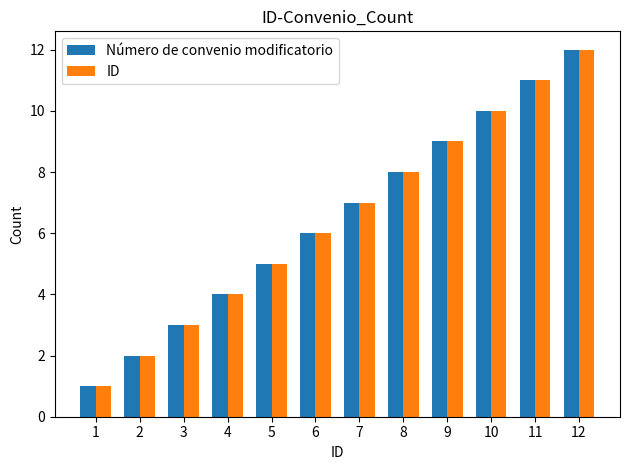

Which category has the highest value across all series?

12